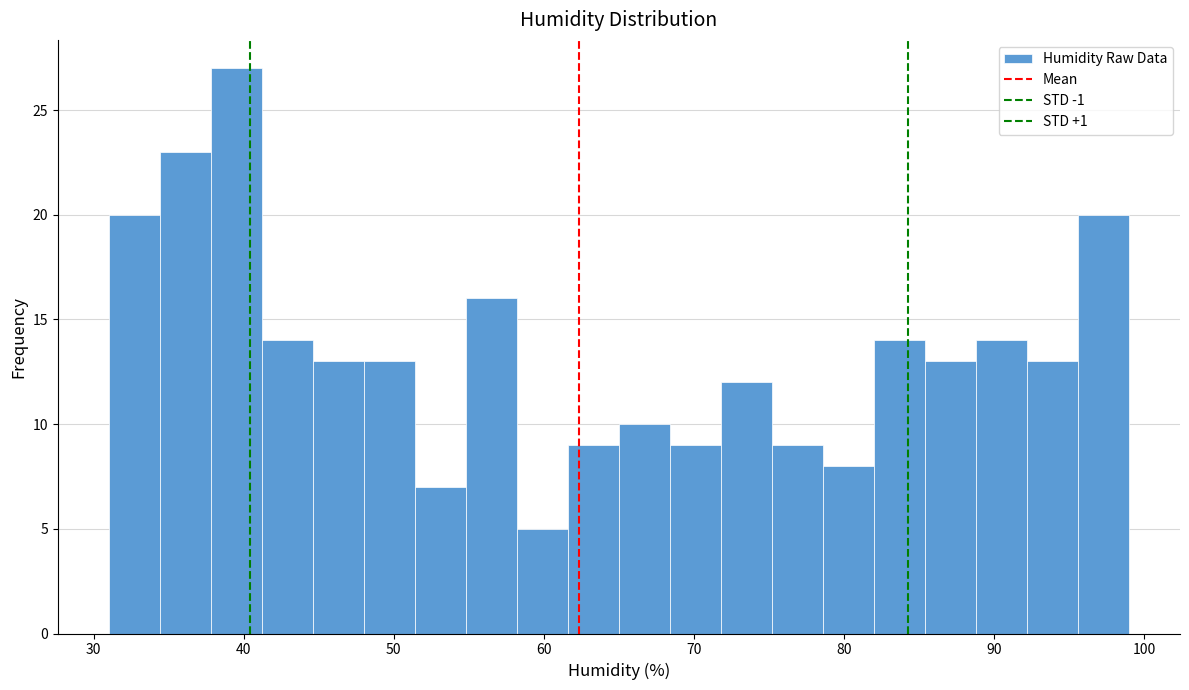

Read against the x-axis, roughly where is the centre of the tallest bar?

40